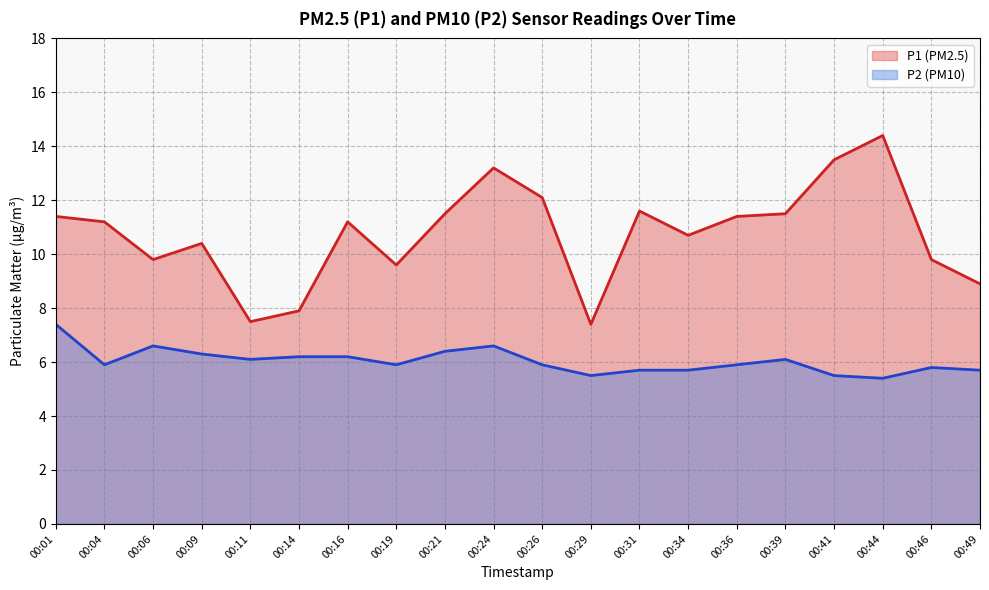

True or false: P2 has a value of 8.6 at 00:26.

False